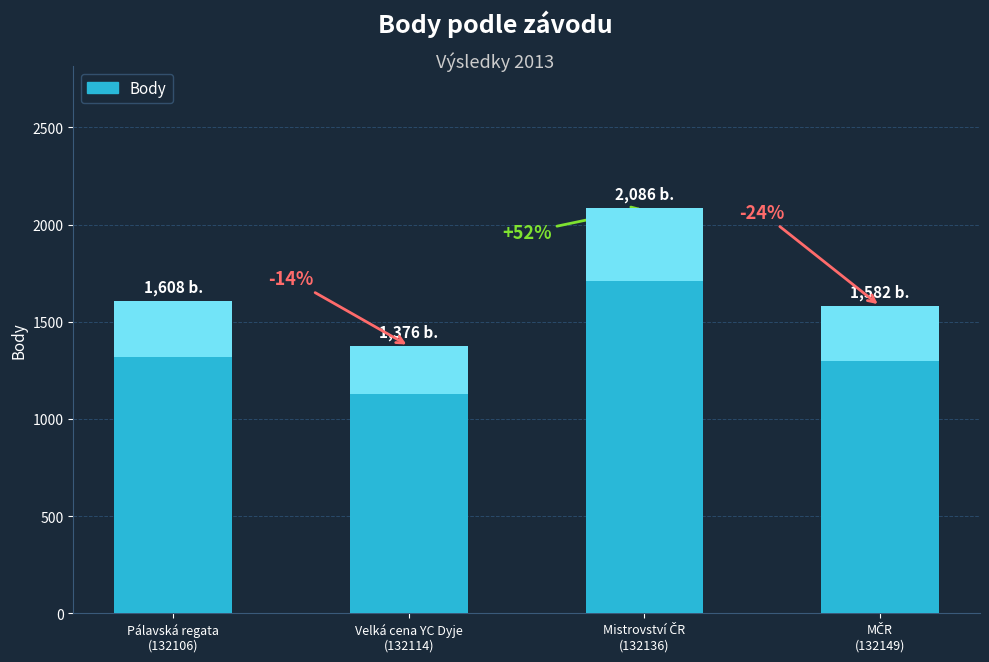

Rank the categories by value from lowest to highest.

Velká cena YC Dyje
(132114), MČR
(132149), Pálavská regata
(132106), Mistrovství ČR
(132136)